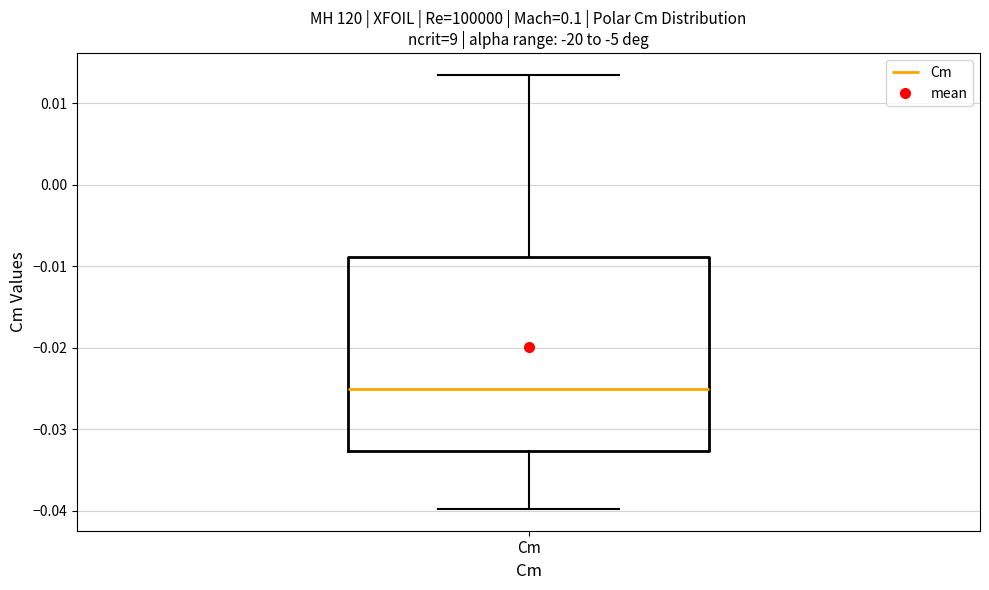

Where does the lower whisker of the box for Cm end on the y-axis? The values are not printed on the chart, so give them approximately, as read against the axis.

-0.040